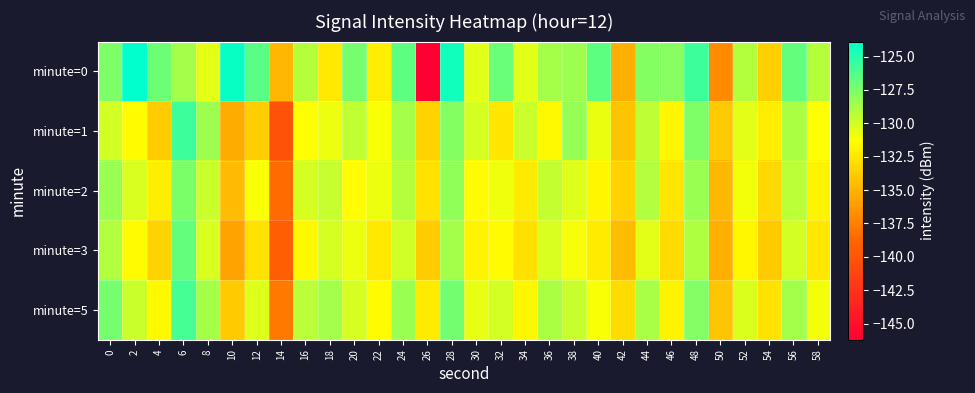

At which category does the chart reach its peak across all series?

2